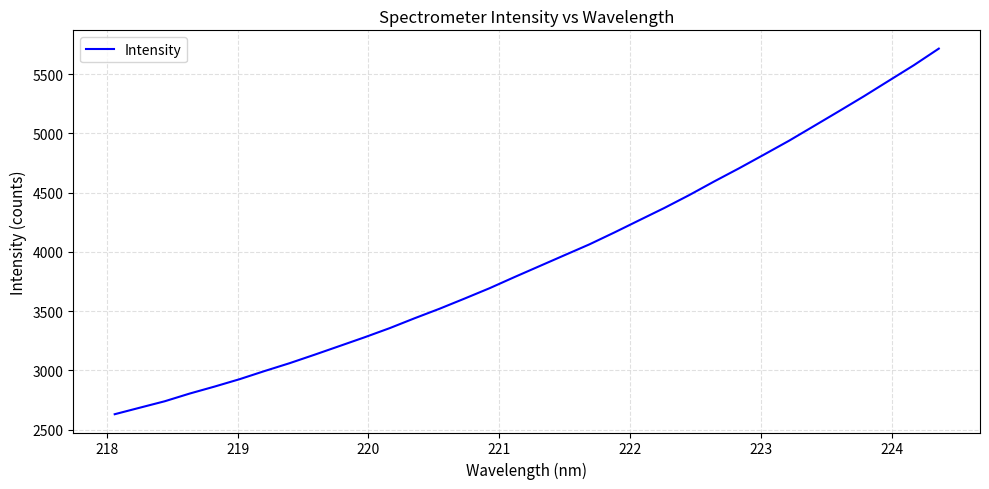

What is the greatest value displayed?

5715.4